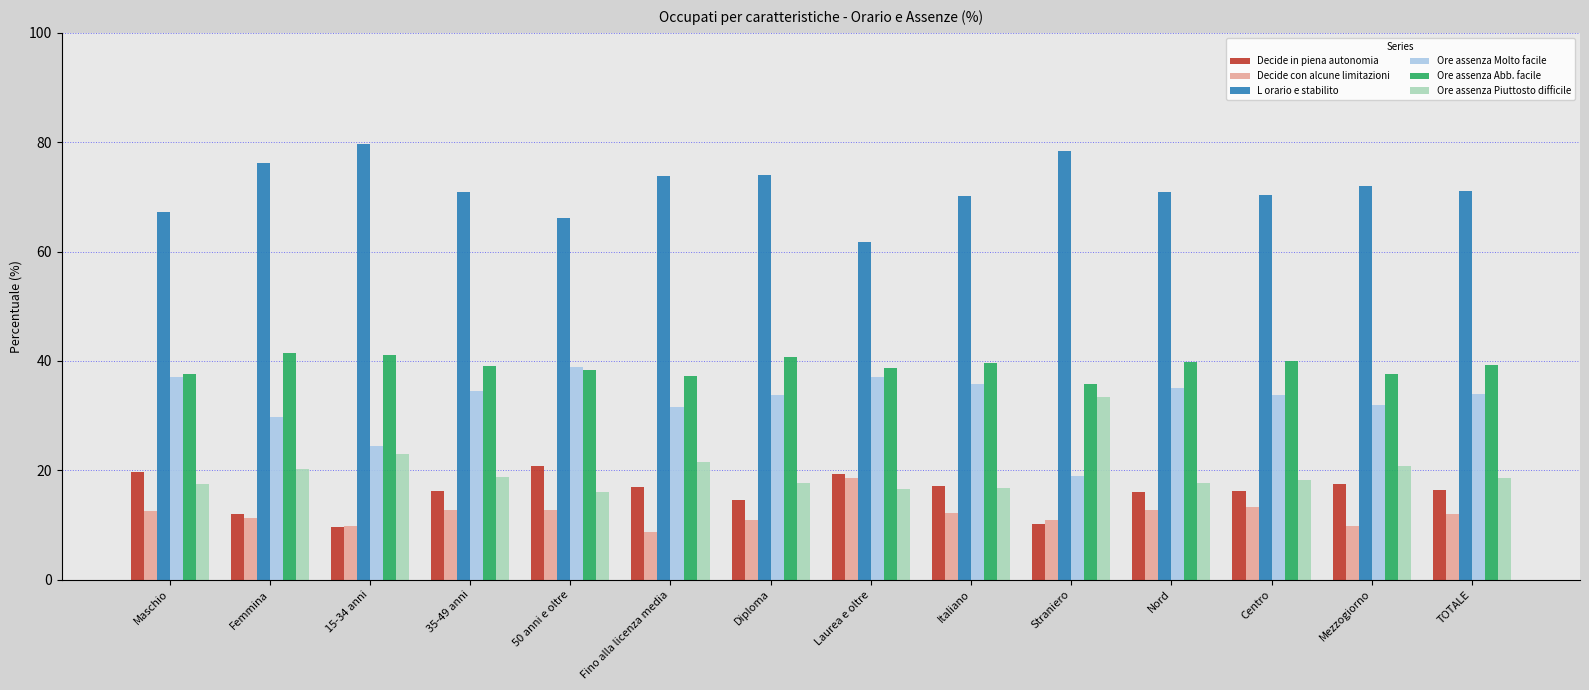

List the series in order of their peak value, lowest first.

Decide con alcune limitazioni, Decide in piena autonomia, Ore assenza Piuttosto difficile, Ore assenza Molto facile, Ore assenza Abb. facile, L orario e stabilito